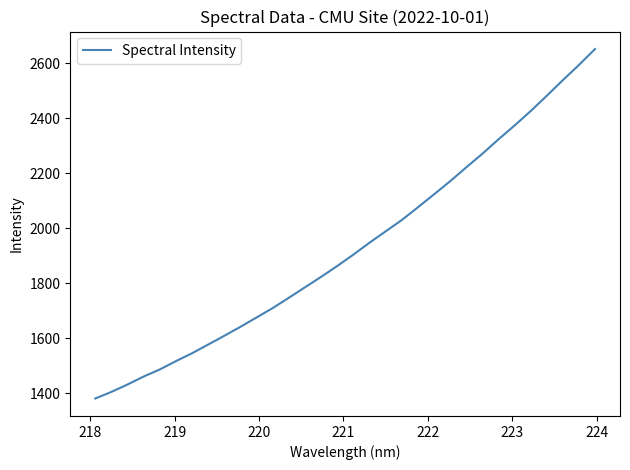

What is the smallest value displayed?

1381.7